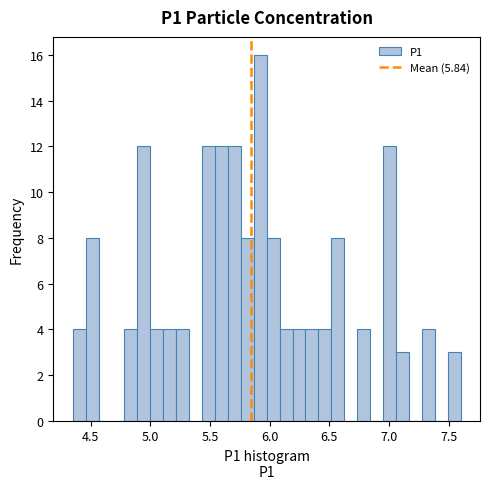

Around what value on the x-axis is the tallest bar? Give the approximate position of its centre, as read against the axis.

5.90